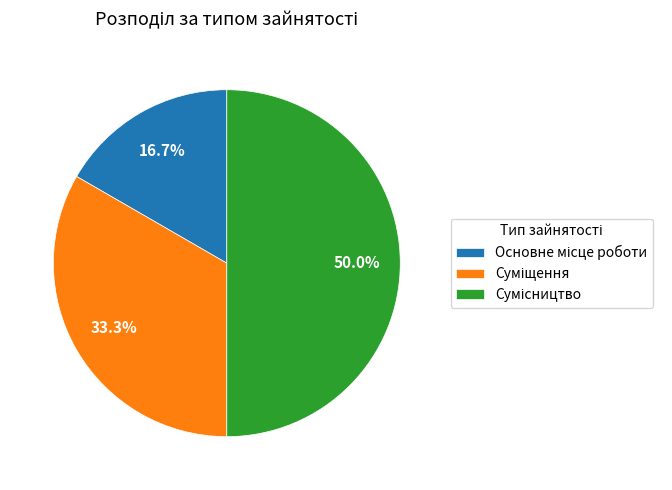

Which slice is the smallest?

Основне місце роботи